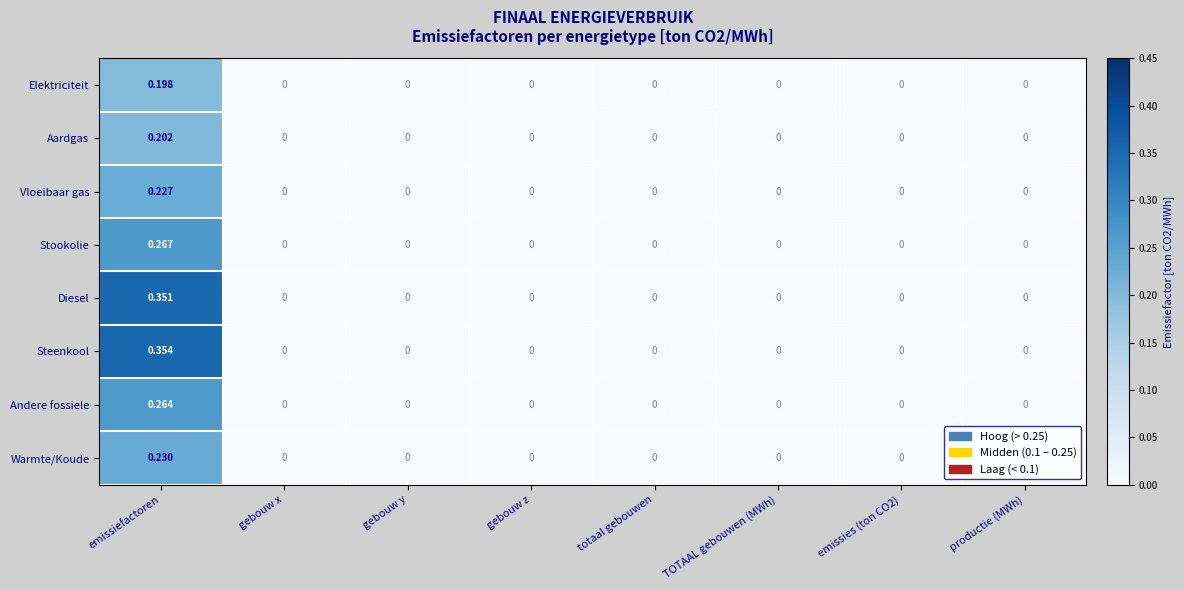

At which category is the sum across all series the highest?

emissiefactoren